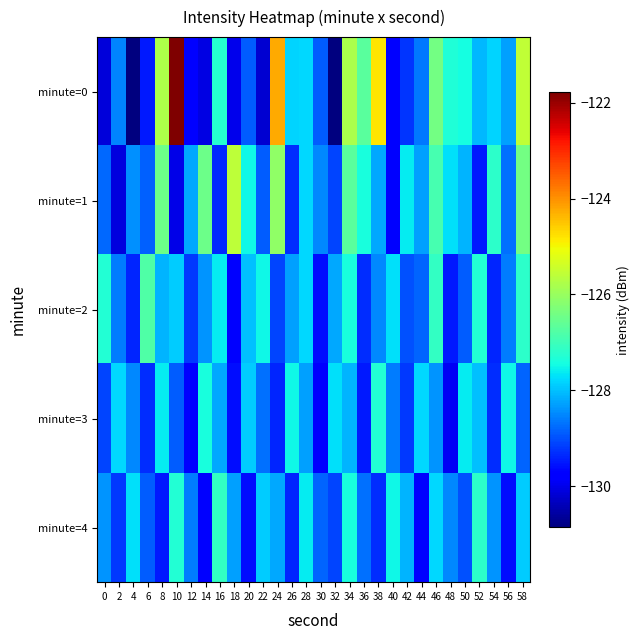

What is the greatest value displayed?

-121.8